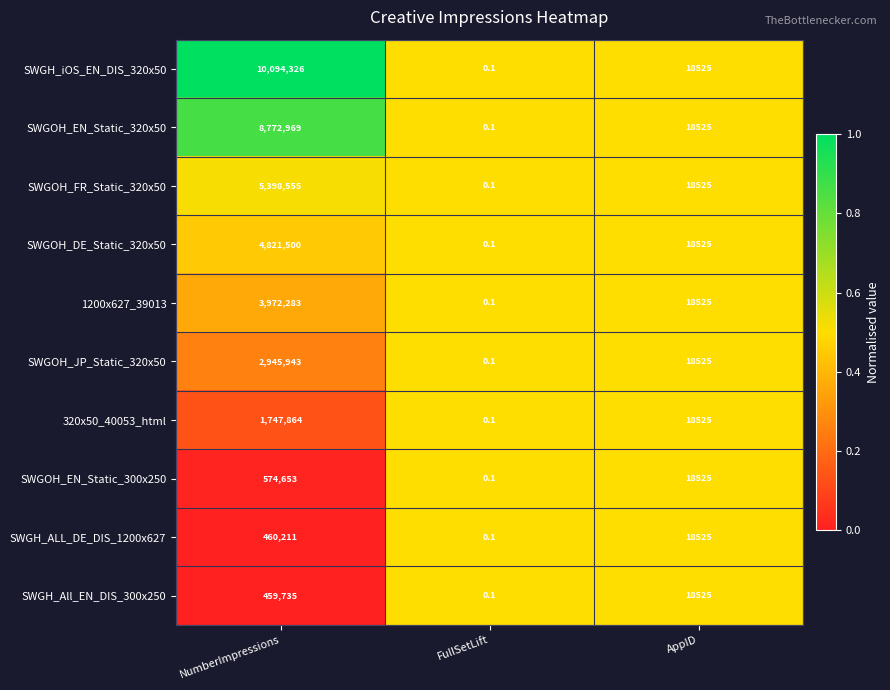

At which label does SWGOH_FR_Static_320x50 reach its peak?

NumberImpressions